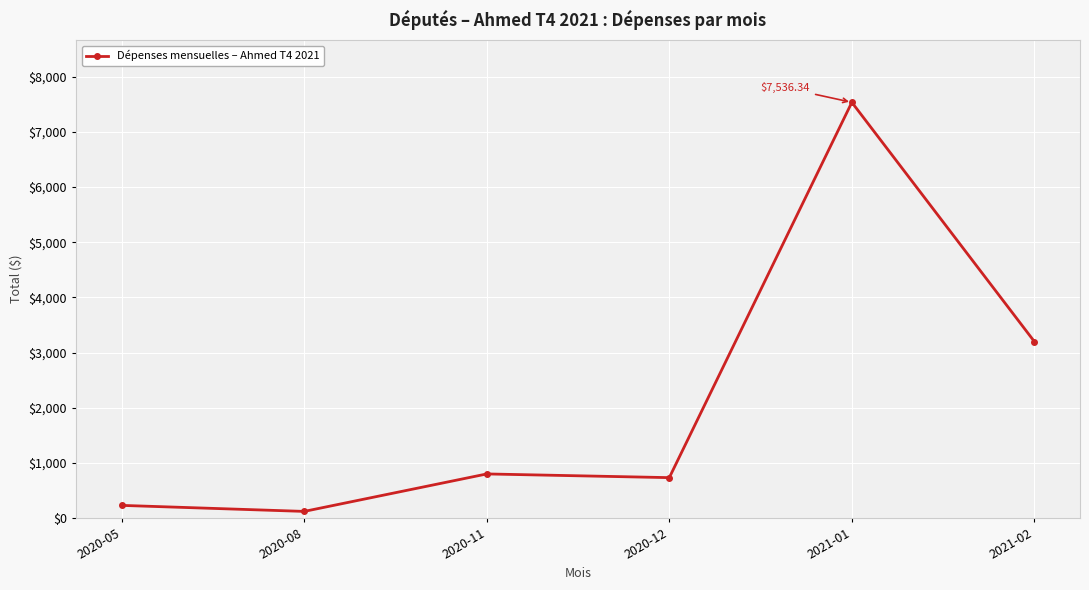

What is the label of the 5th point from the left?

2021-01